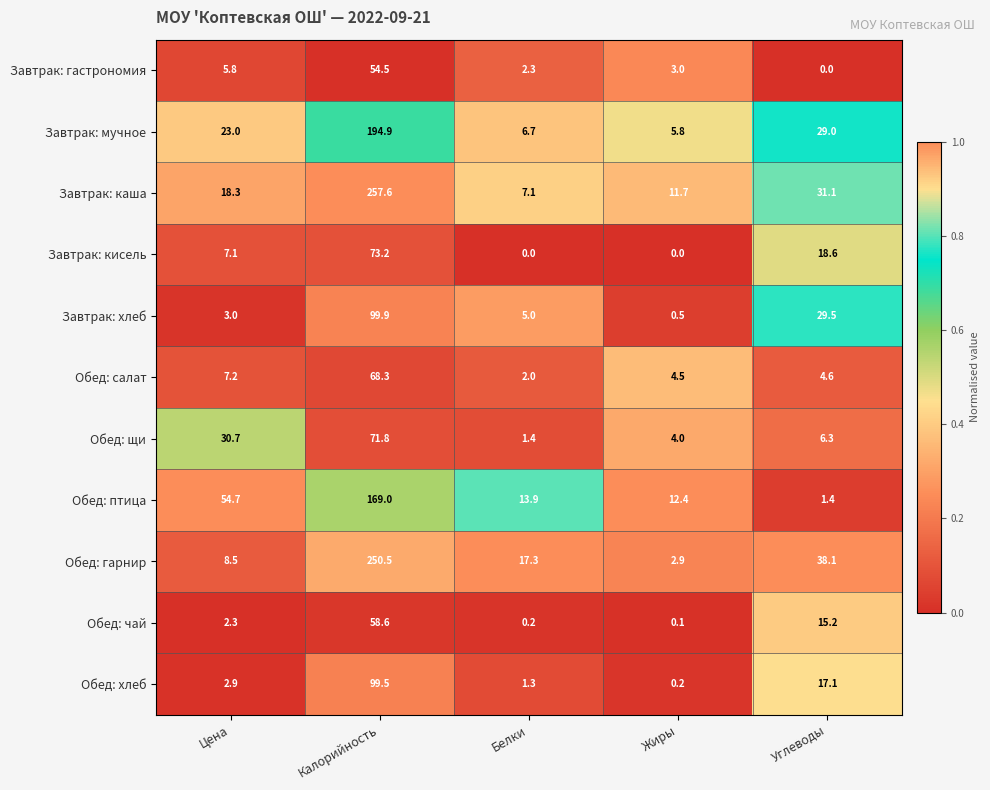

What is the average value of the Обед: птица series?

50.3